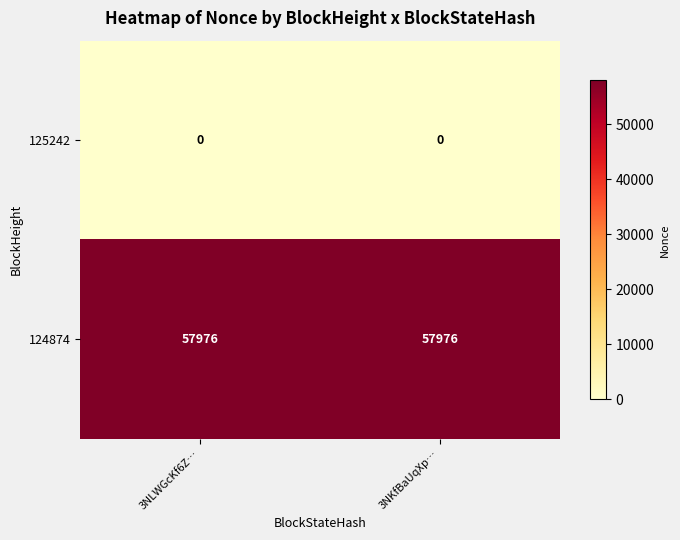

Reading left to right, what are all the values shown in this chart?

125242: 3NLWGcKf6Z…=0	3NKfBaUqXp…=0
124874: 3NLWGcKf6Z…=57976	3NKfBaUqXp…=57976